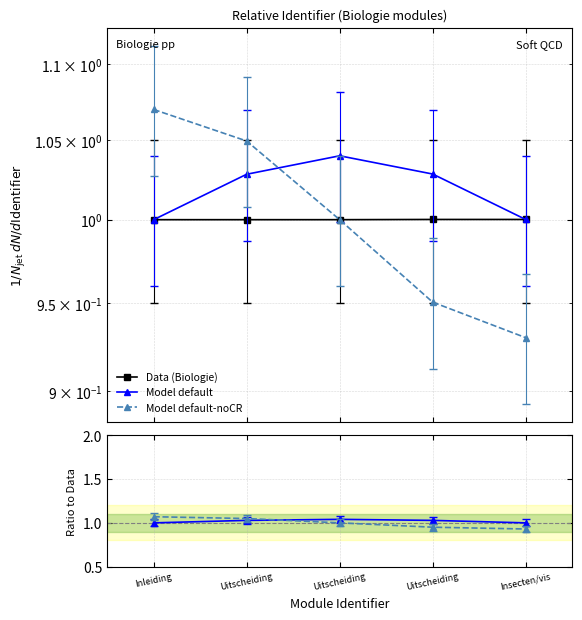

What is the label of the 2nd point from the left?

Uitscheiding